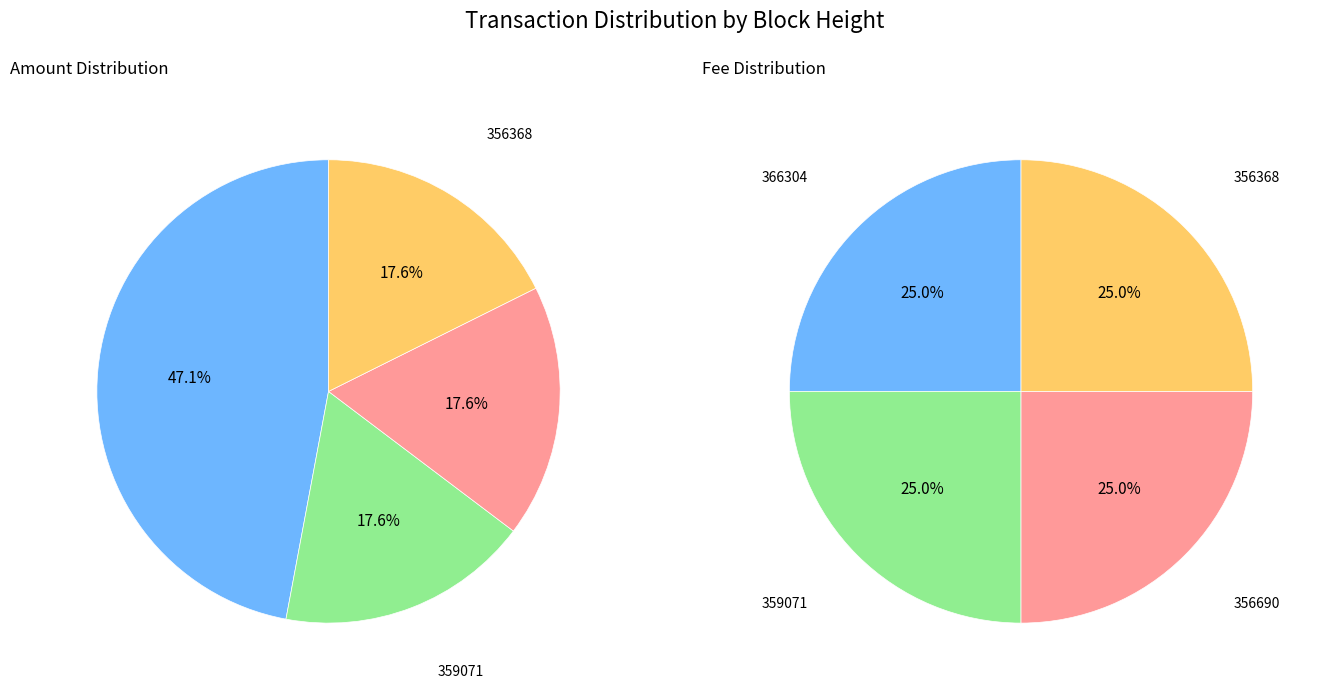

To the nearest percent, what portion does 356368 represent?

25%